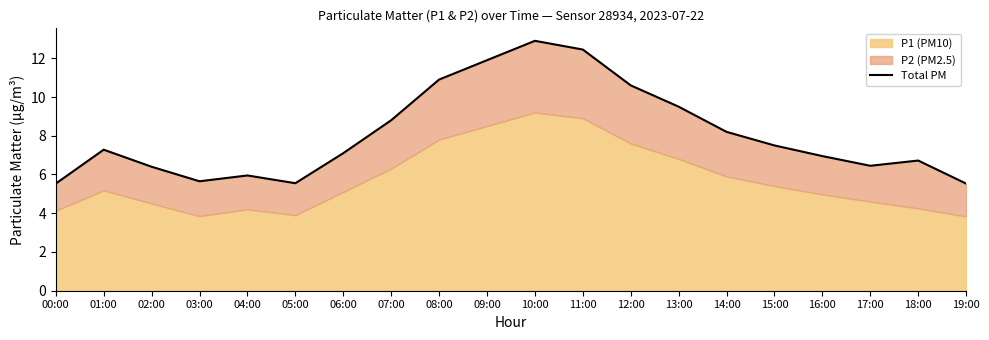

Reading left to right, what are all the values shown in this chart?

5.5	7.3	6.4	5.7	6.0	5.5	7.1	8.8	10.9	11.9	12.9	12.4	10.6	9.5	8.2	7.5	6.9	6.4	6.7	5.5